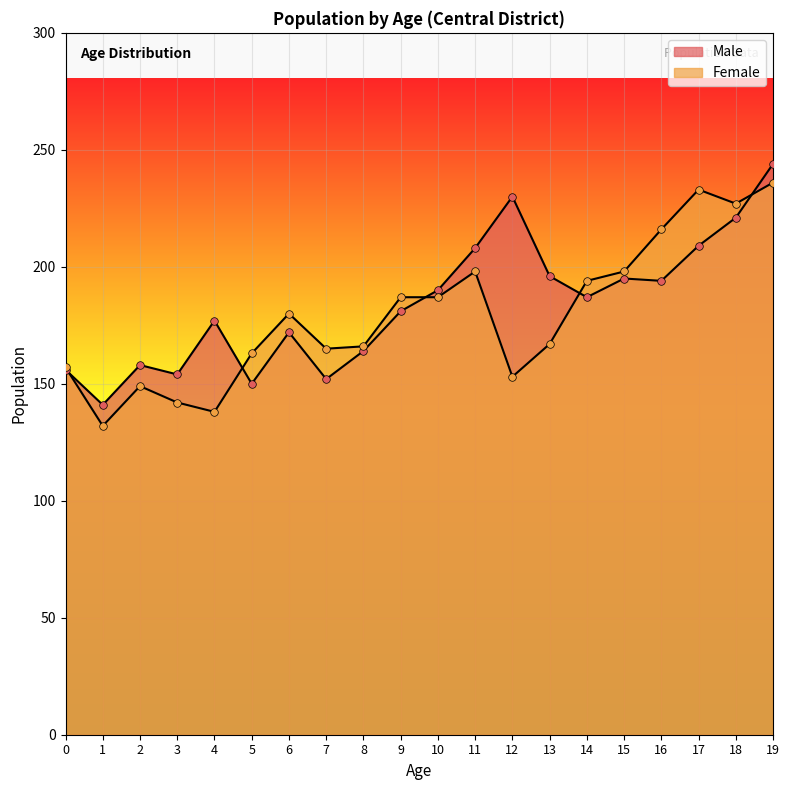

What is the total value across all series at 1?

273